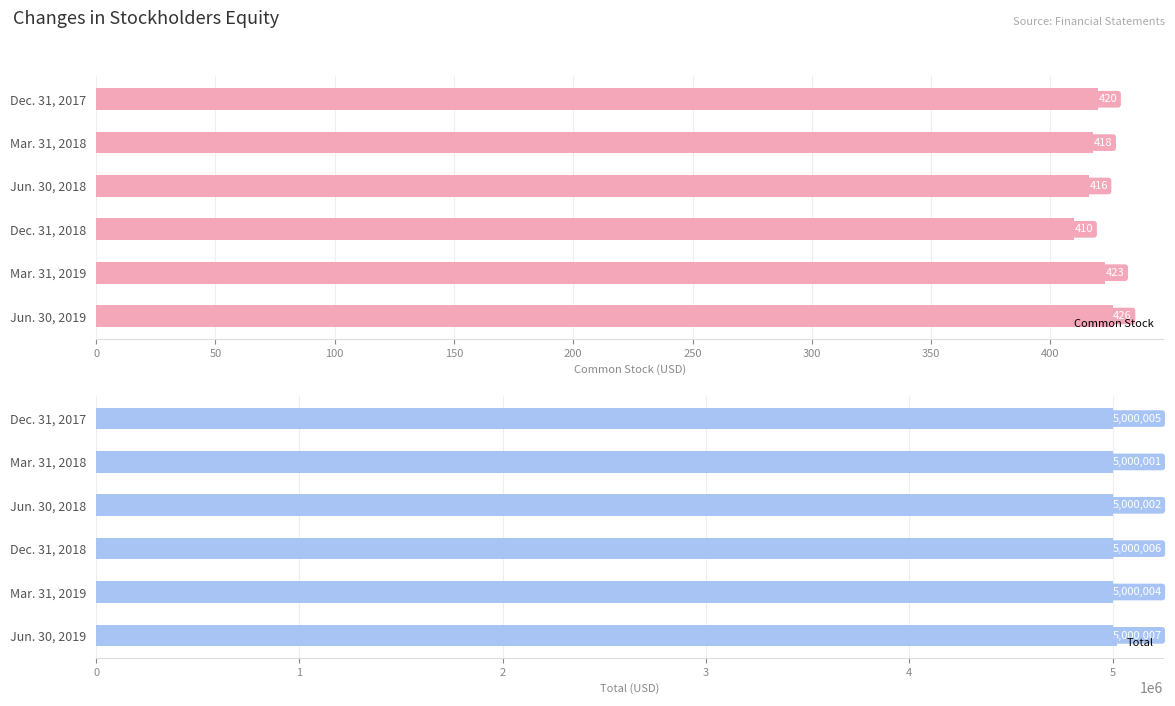

How many categories are shown in the chart?

6